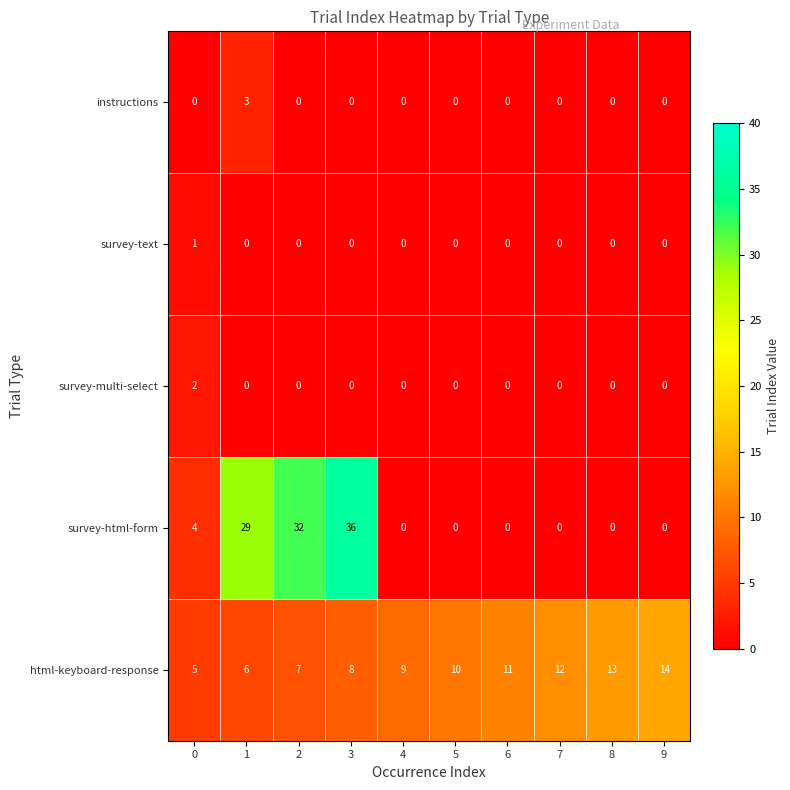

What is the total value across all series at 1?

38